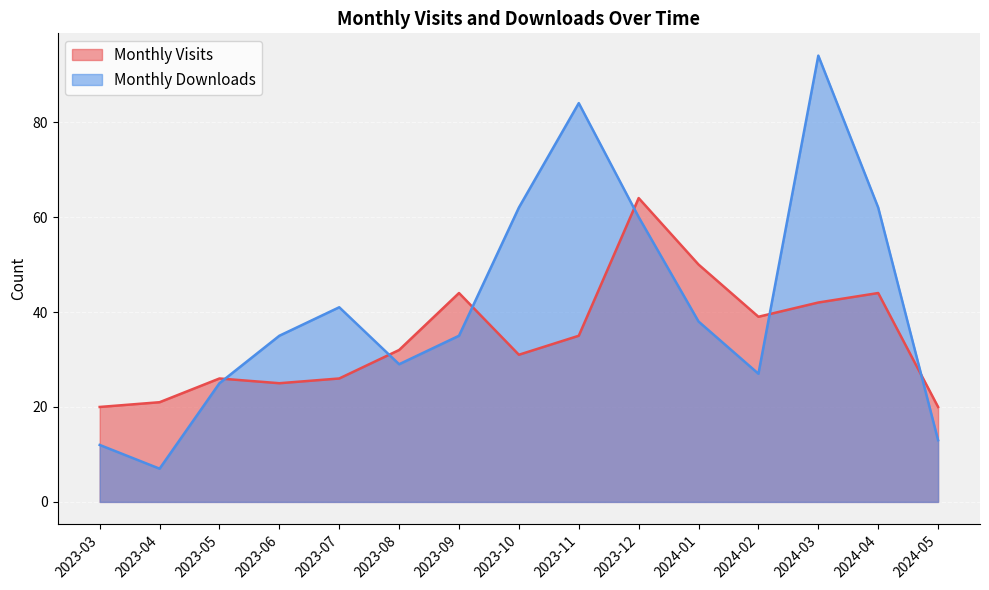

What is the sum of all Monthly Visits values?

519